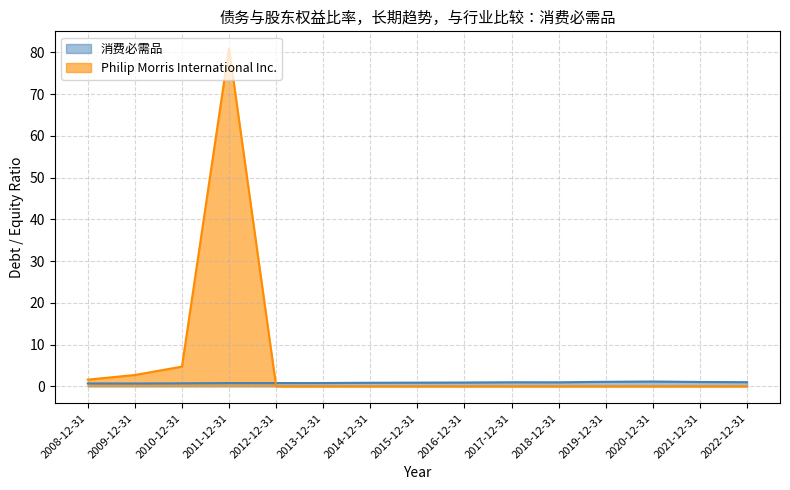

Reading left to right, list all the values displayed in this chart.

Philip Morris International Inc.: 2008-12-31=1.6	2009-12-31=2.7	2010-12-31=4.7	2011-12-31=81.0	2012-12-31=0.0	2013-12-31=0.0	2014-12-31=0.0	2015-12-31=0.0	2016-12-31=0.0	2017-12-31=0.0	2018-12-31=0.0	2019-12-31=0.0	2020-12-31=0.0	2021-12-31=0.0	2022-12-31=0.0
消费必需品: 2008-12-31=0.7	2009-12-31=0.7	2010-12-31=0.7	2011-12-31=0.8	2012-12-31=0.8	2013-12-31=0.8	2014-12-31=0.8	2015-12-31=0.9	2016-12-31=0.9	2017-12-31=1.0	2018-12-31=0.9	2019-12-31=1.1	2020-12-31=1.1	2021-12-31=1.0	2022-12-31=1.0